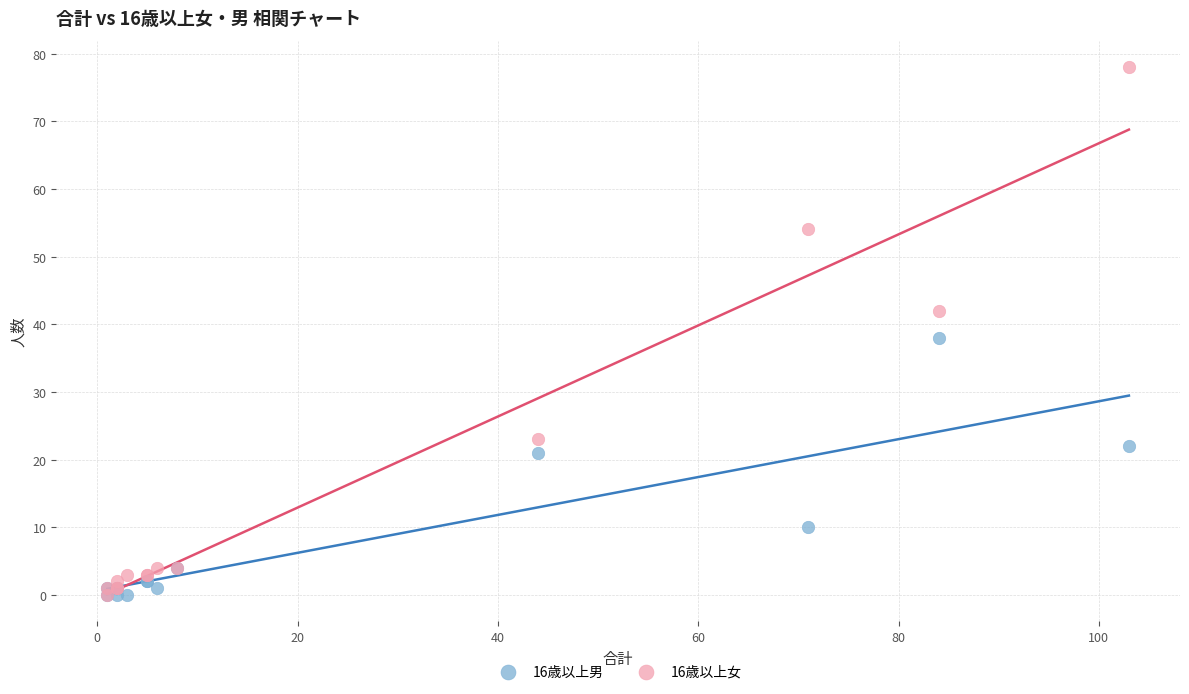

Which series has the widest spread of Y values?

16歳以上女